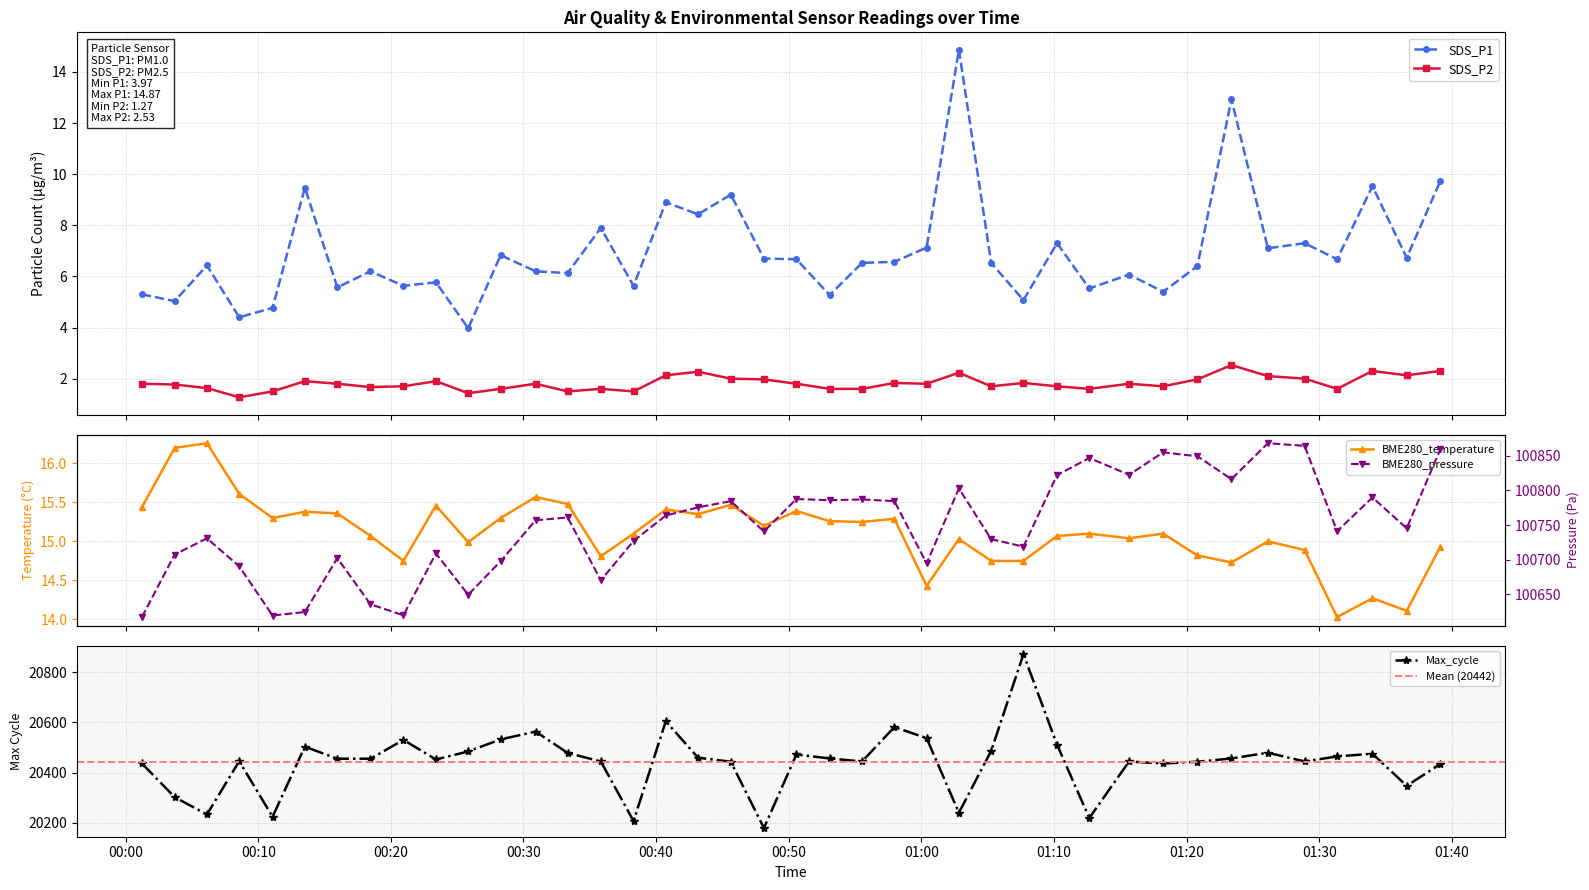

What is the maximum value shown in the chart?

100868.2